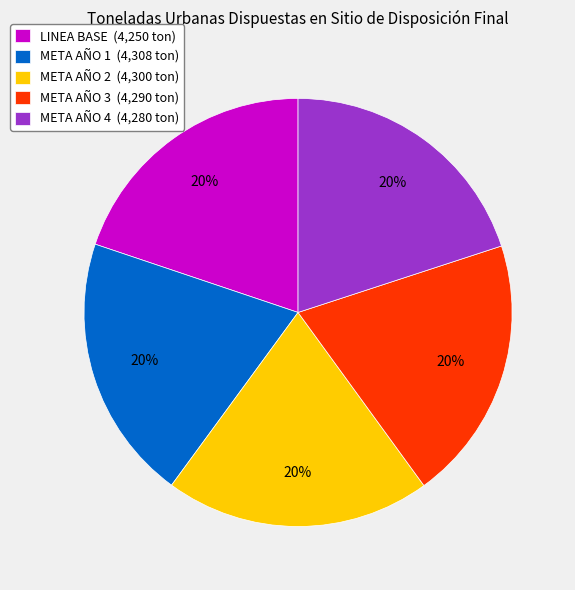

To the nearest percent, what is the average slice percentage?

20%